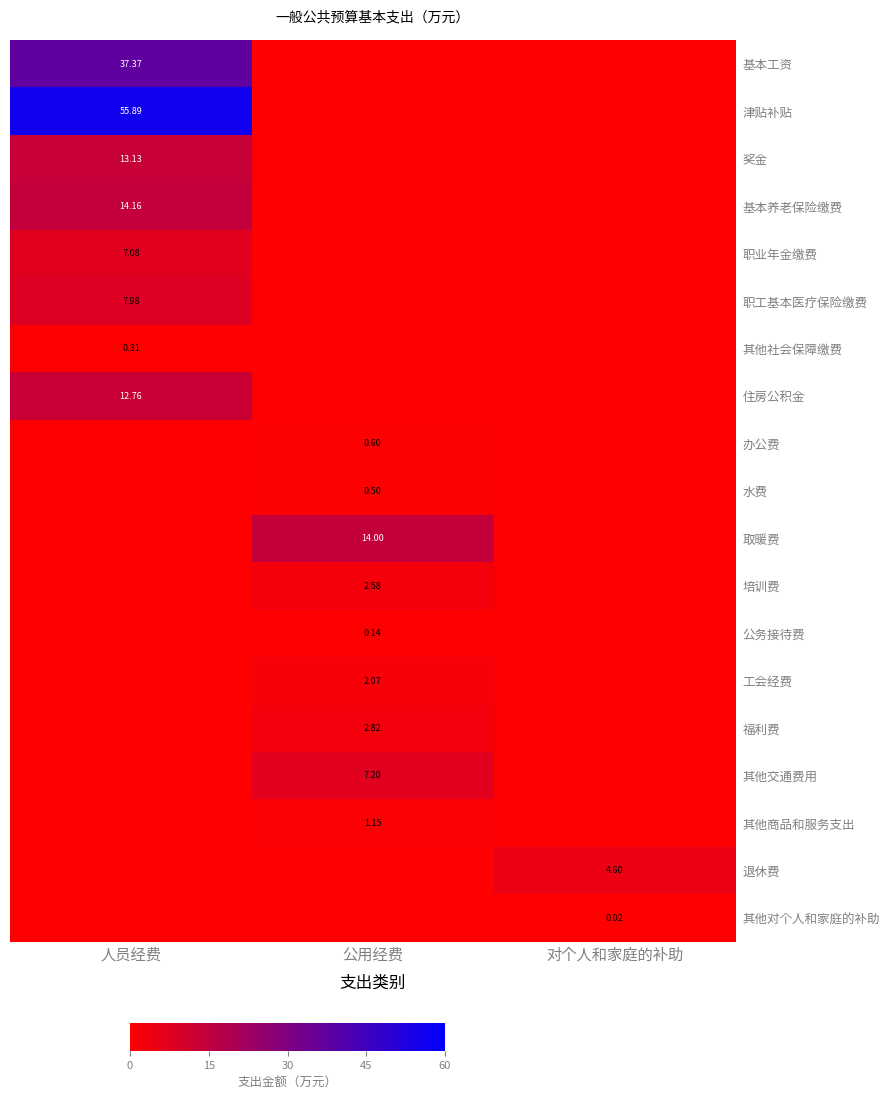

What is the average value of the 奖金 series?

4.4